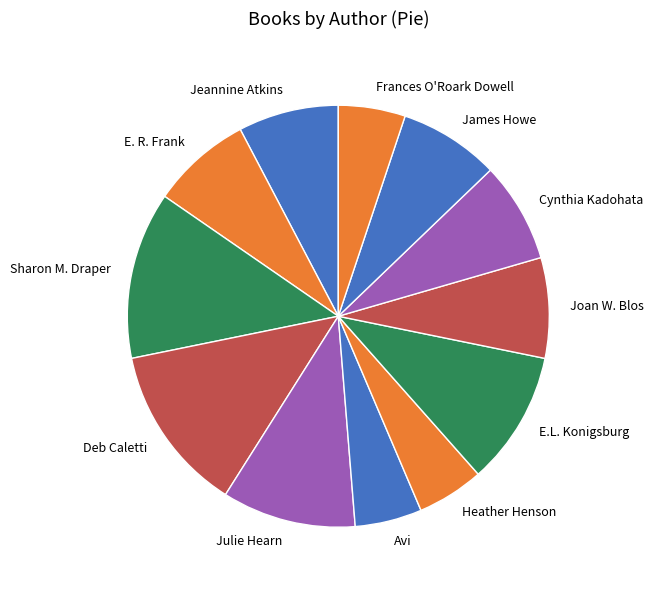

Do Heather Henson and James Howe together represent more than half of the pie?

No